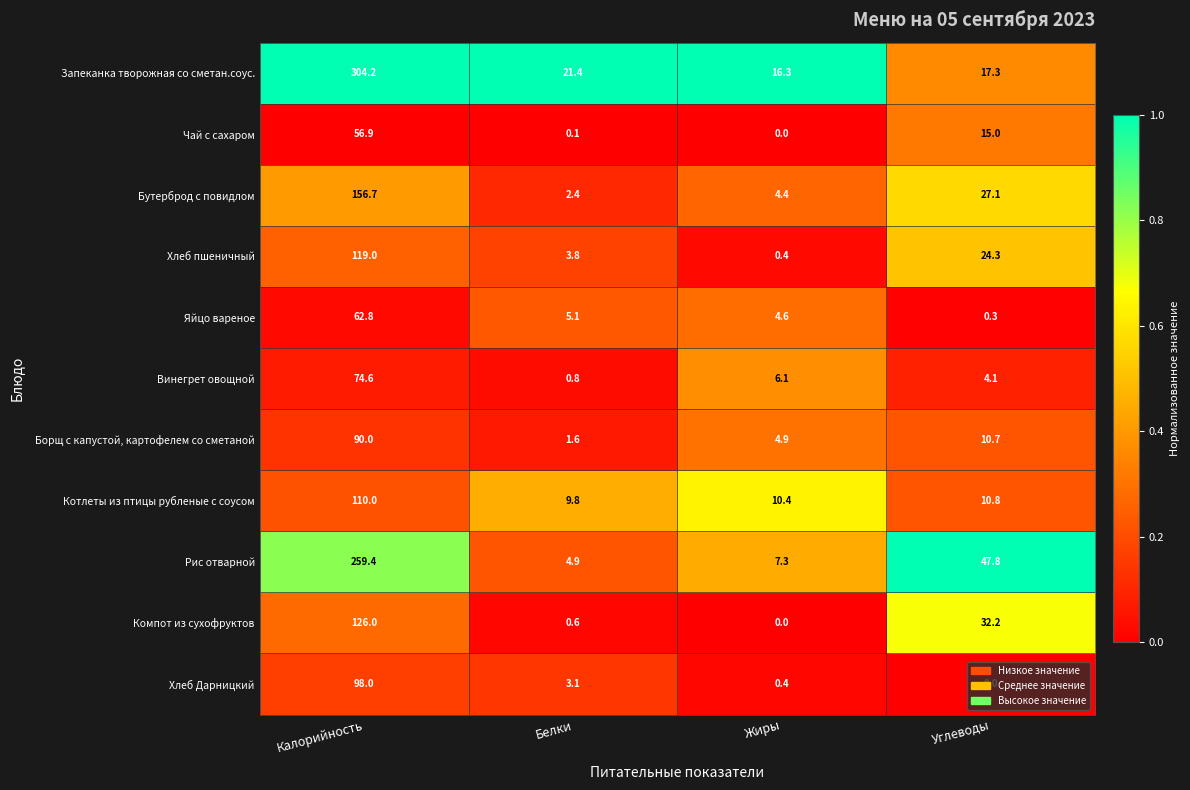

What is the difference between the maximum and minimum values in the Компот из сухофруктов series?

126.0